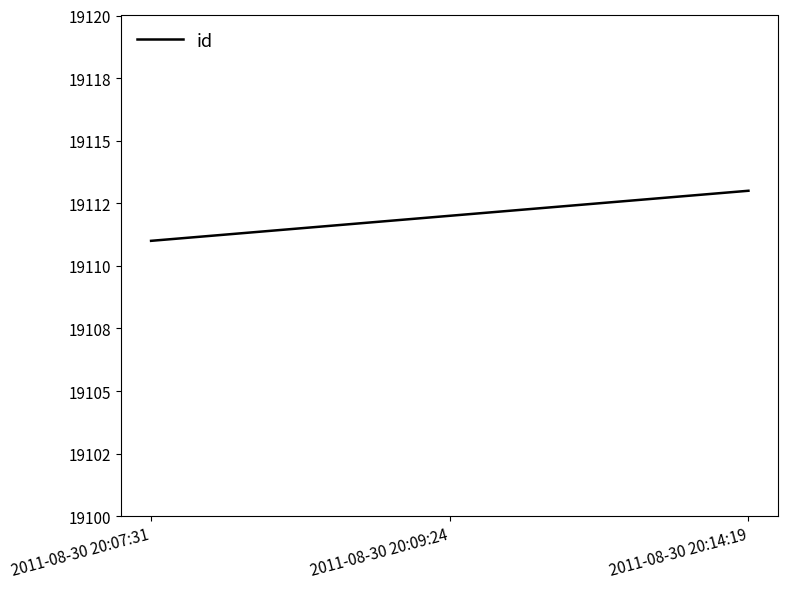

Is it true that the value at 2011-08-30 20:14:19 is 19113?

True